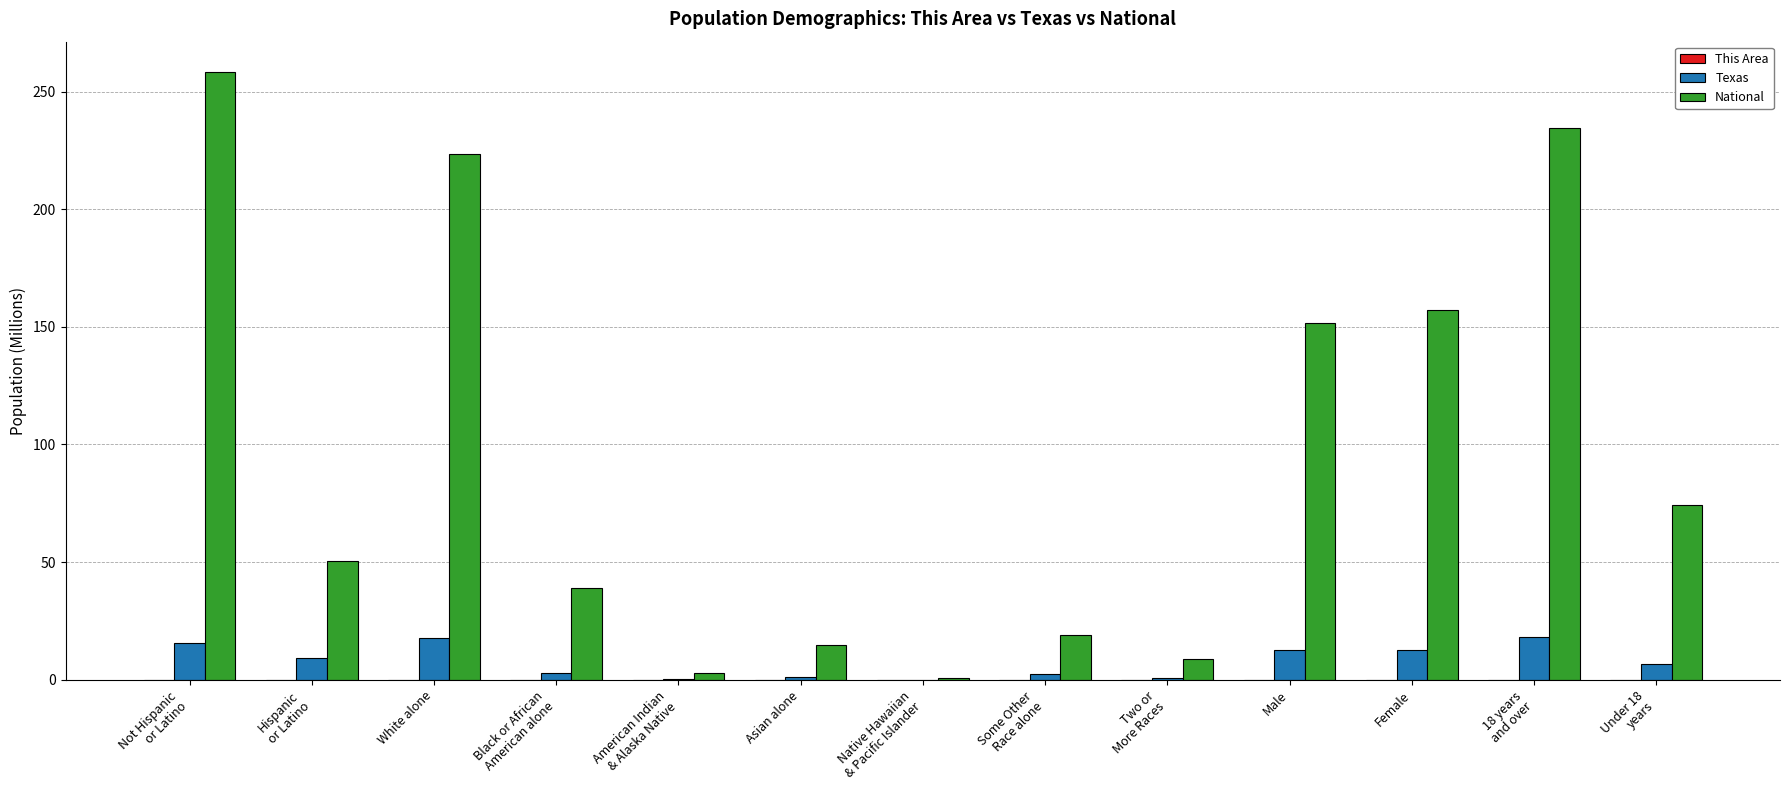

Which series has the largest total across all categories?

National